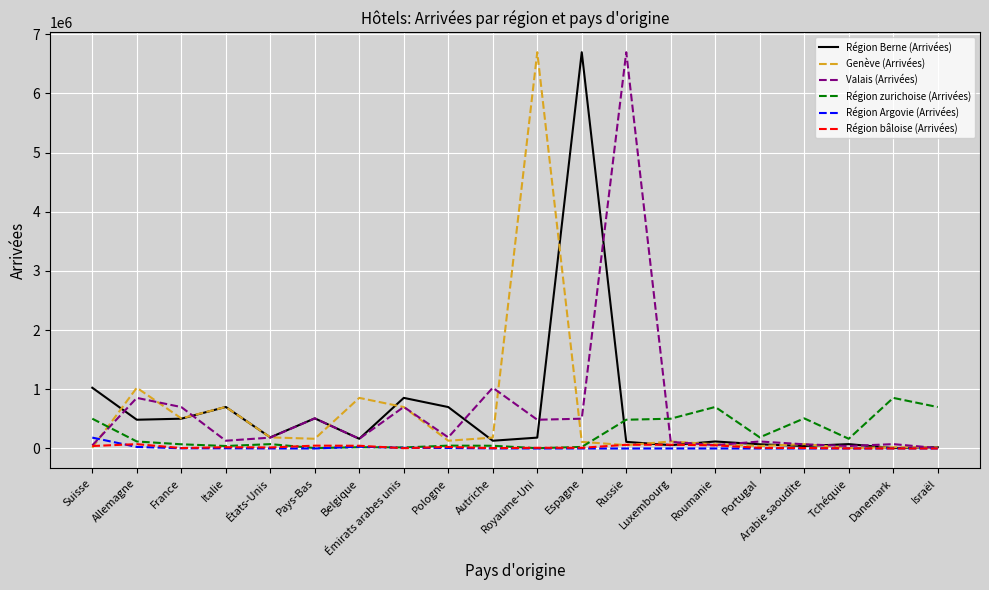

What is the approximate value of Région Berne (Arrivées) at Portugal, to the nearest 50?

71100